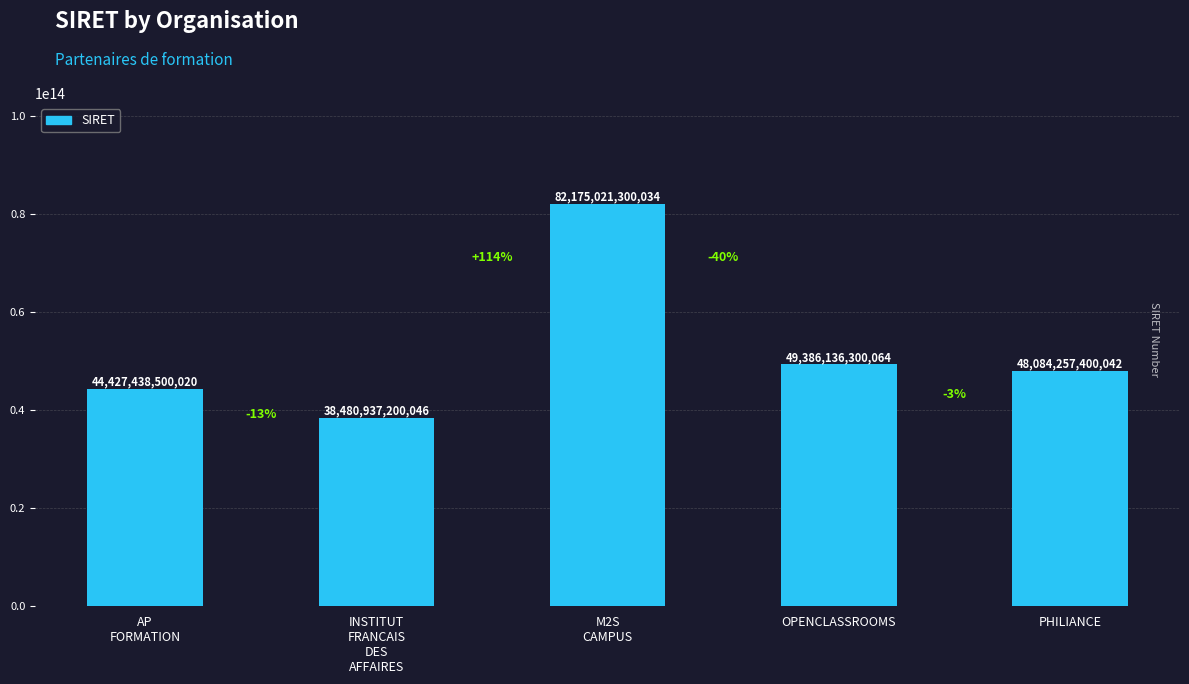

What is the label of the 5th bar from the left?

PHILIANCE